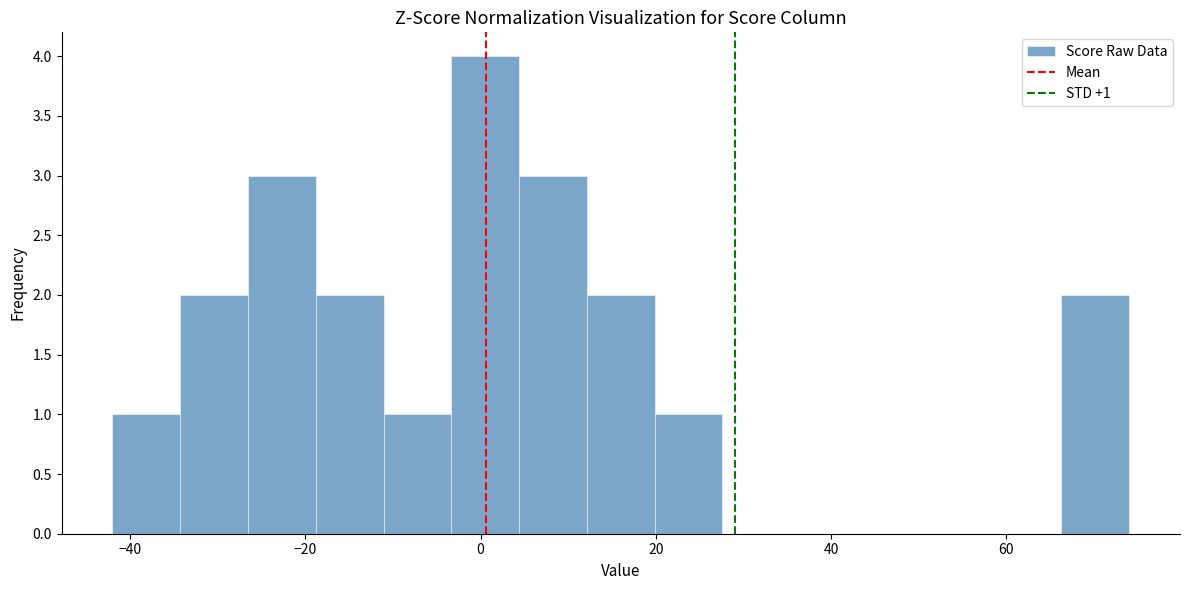

Around what value on the x-axis is the tallest bar? Give the approximate position of its centre, as read against the axis.

0